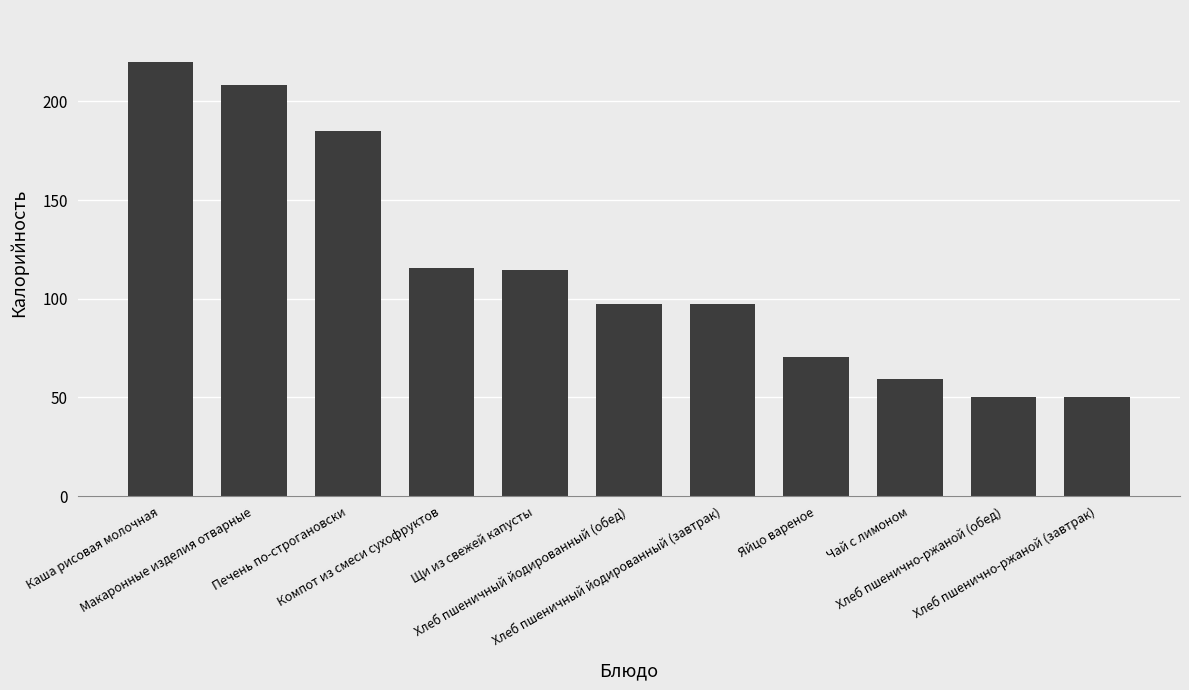

Count the number of data series in this chart.

1